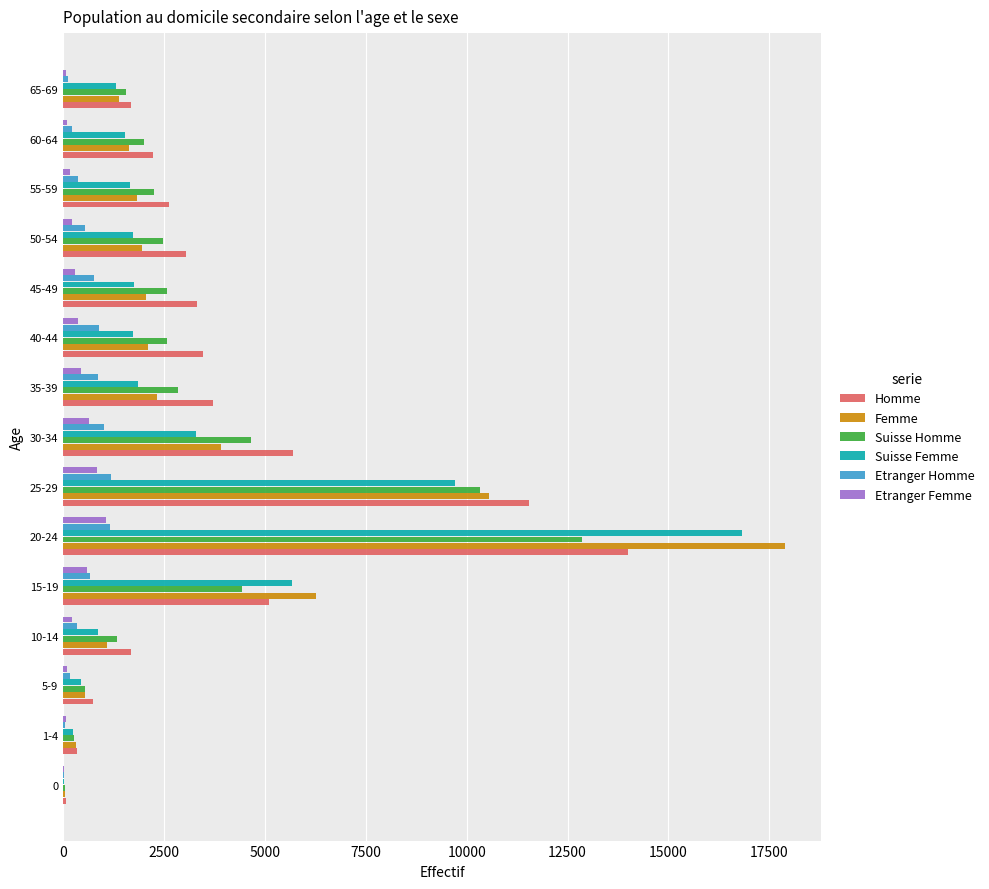

How many series are shown in this chart?

6